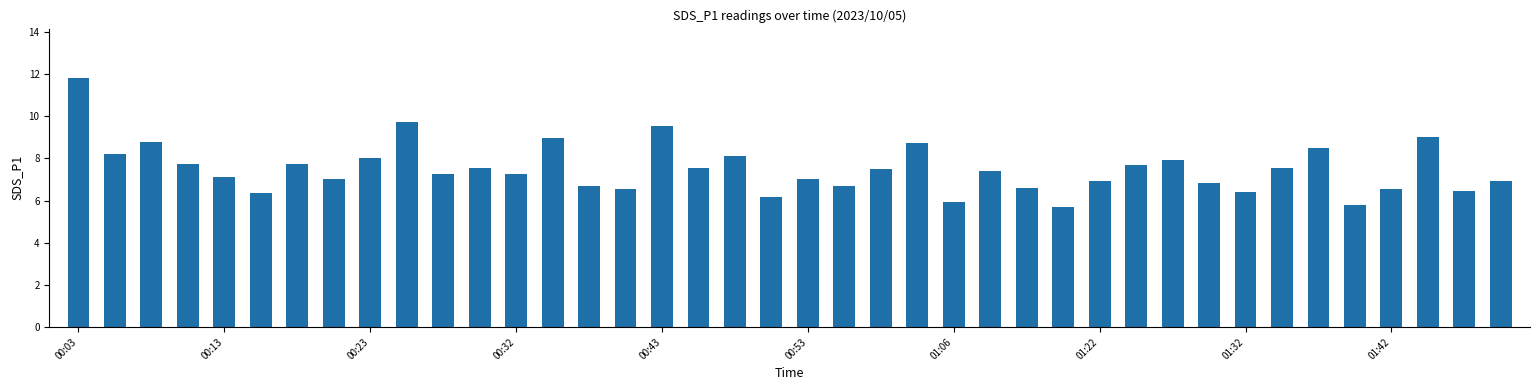

How many distinct data groups are displayed?

1